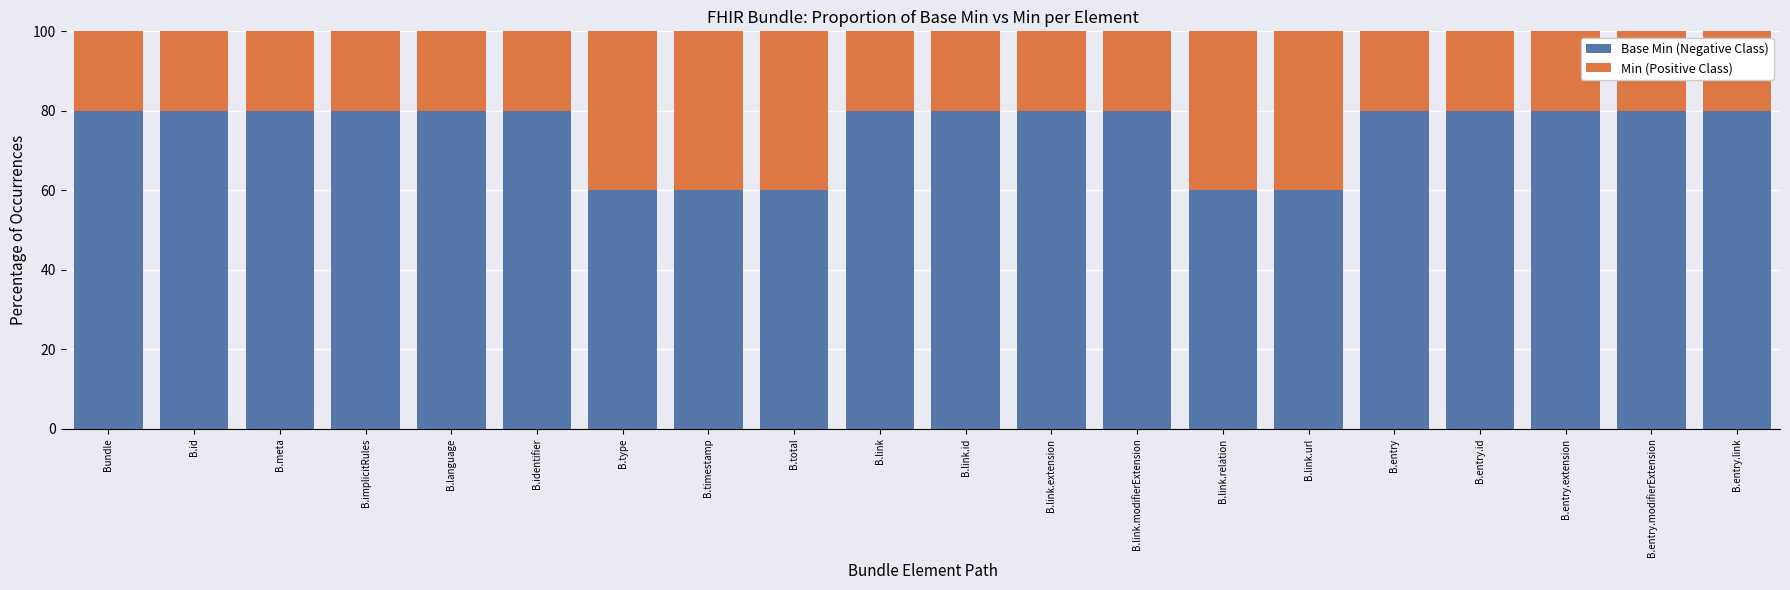

What value does the Base Min (Negative Class) series have at B.type?

60